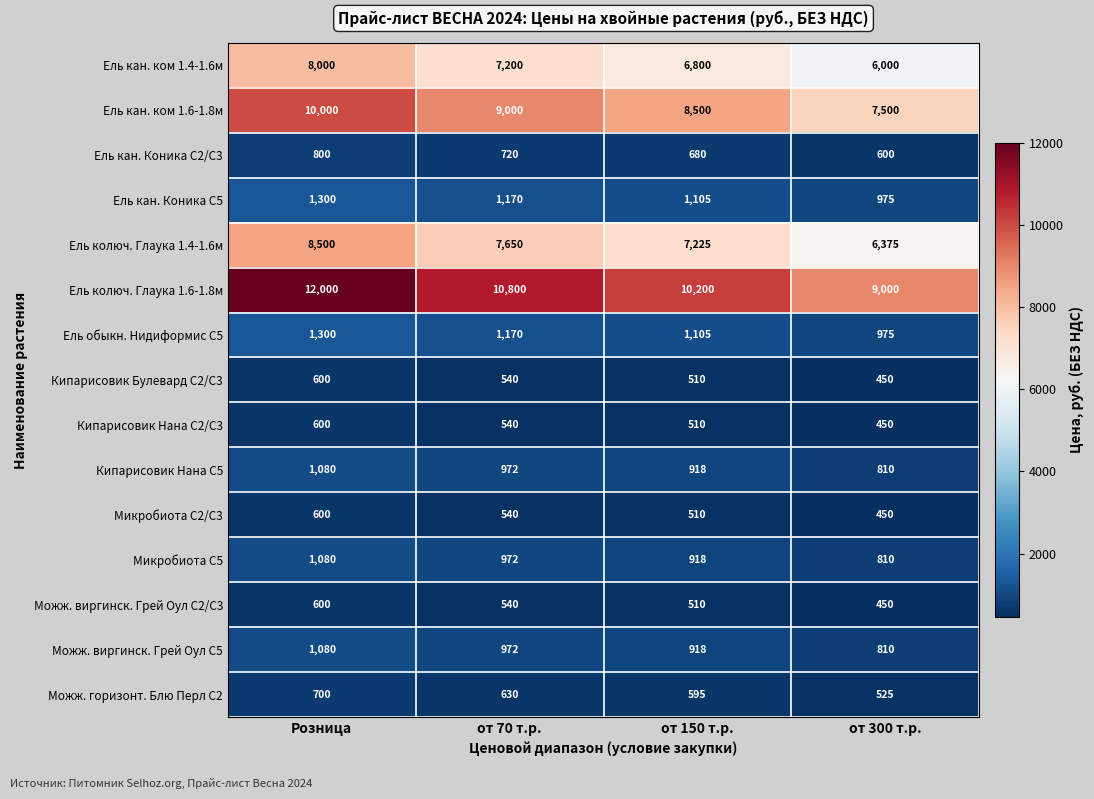

What is the approximate value of Можж. виргинск. Грей Оул С2/С3 at от 300 т.р., to the nearest 10?

450